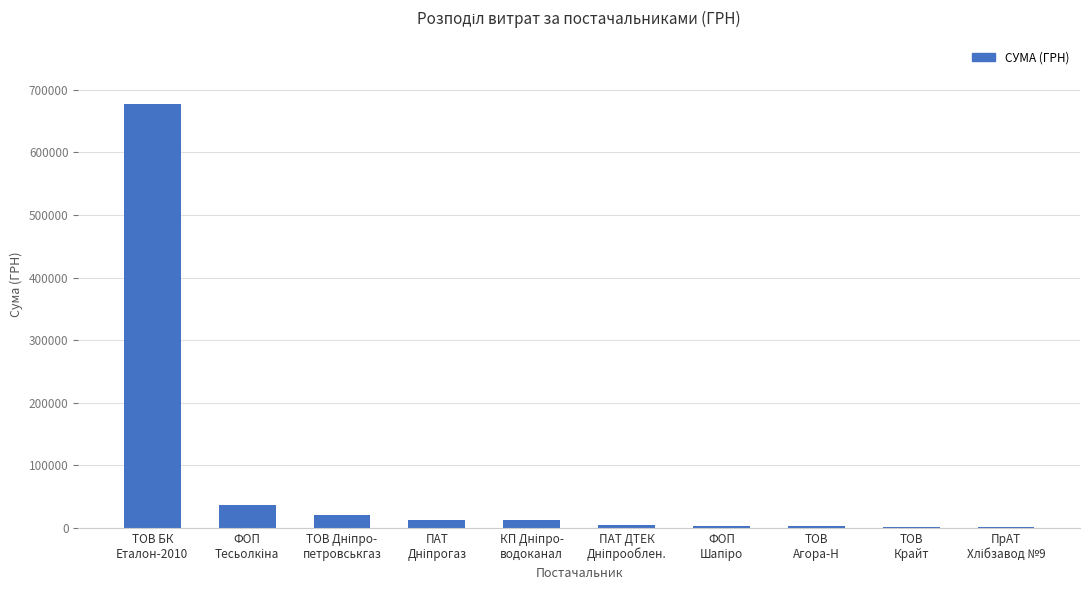

What is the sum of all values?

771395.3